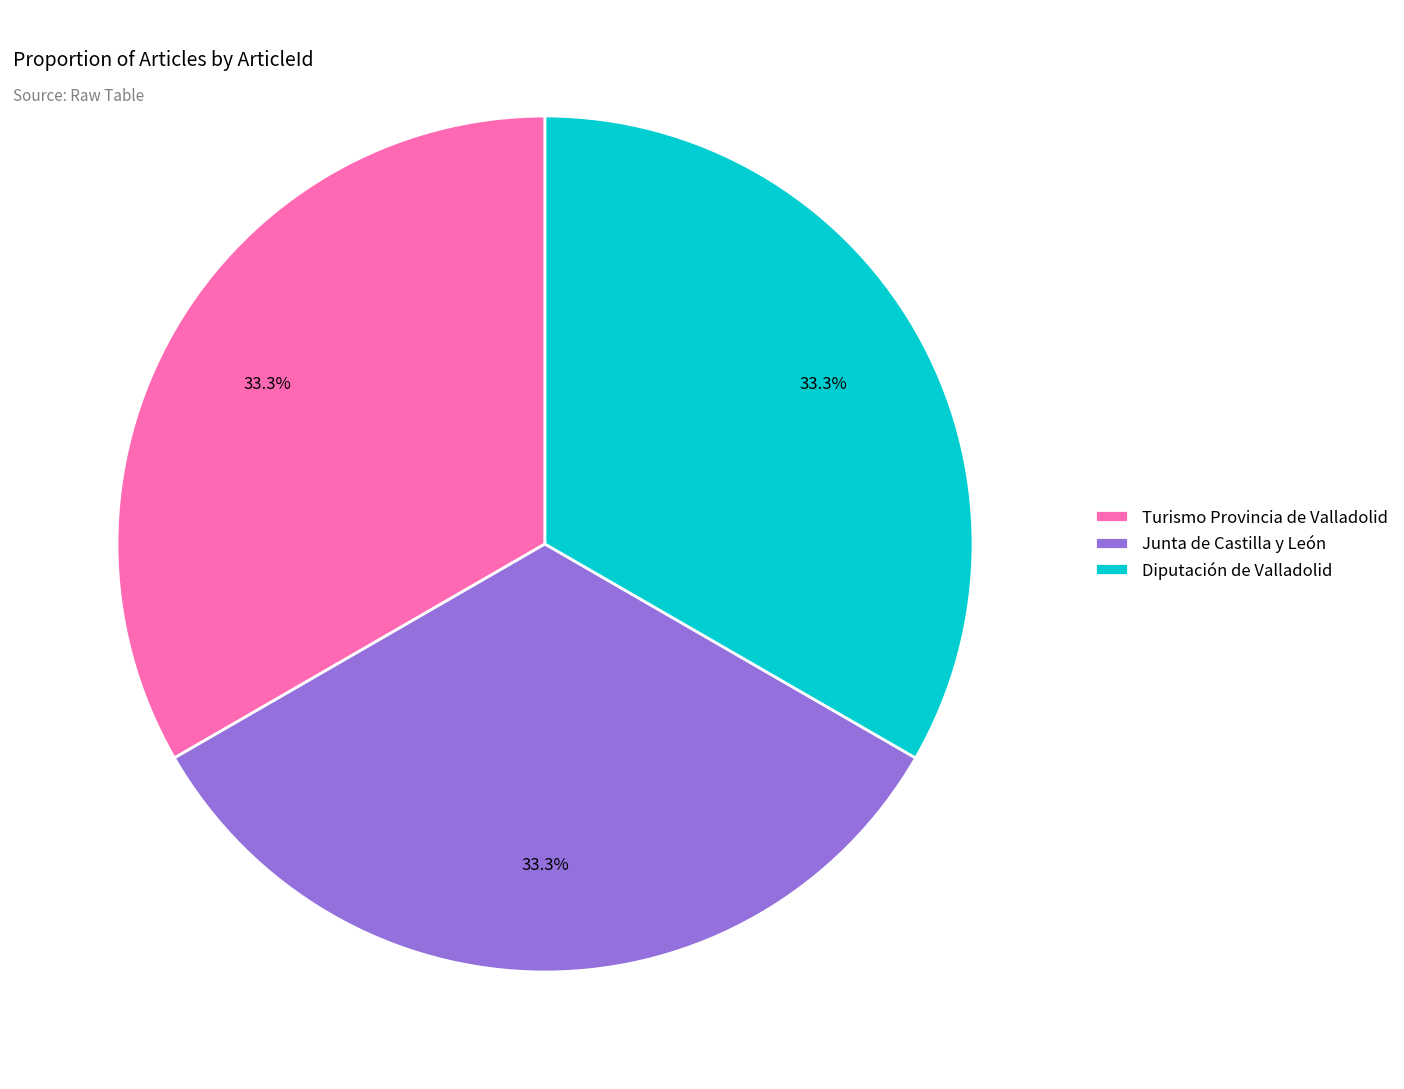

To the nearest percent, what percentage of the pie is Junta de Castilla y León?

33%